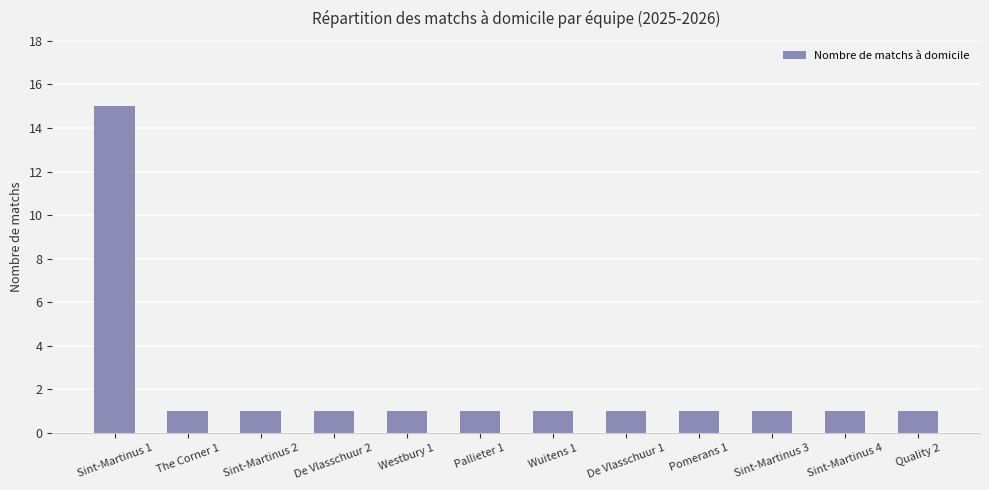

What is the sum of all values?

26